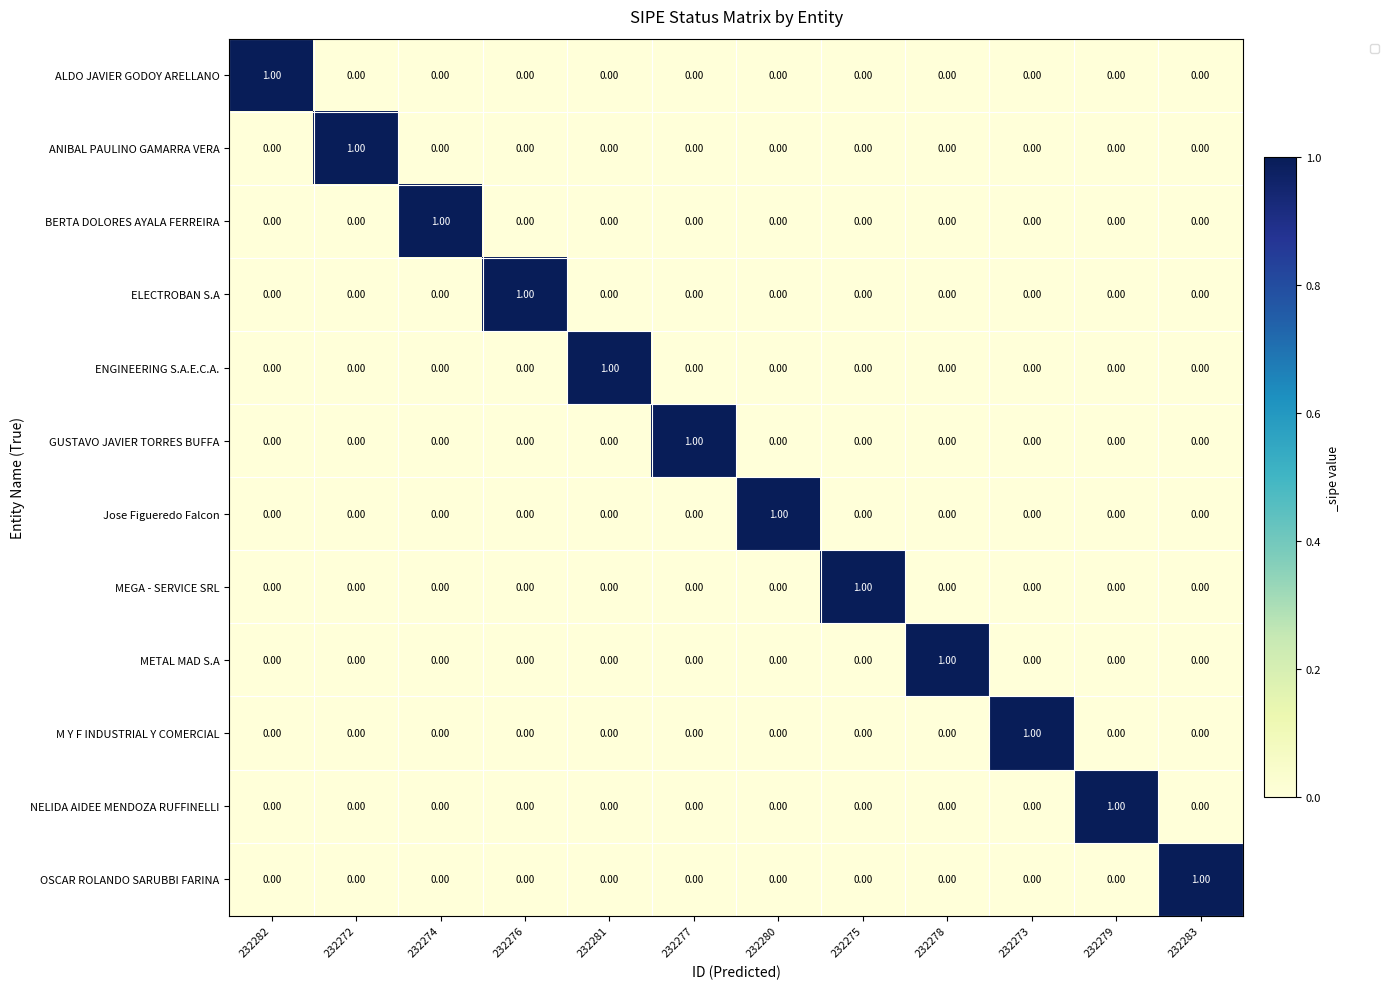

Is the value of ELECTROBAN S.A at 232276 greater than the value of ALDO JAVIER GODOY ARELLANO at 232283?

Yes